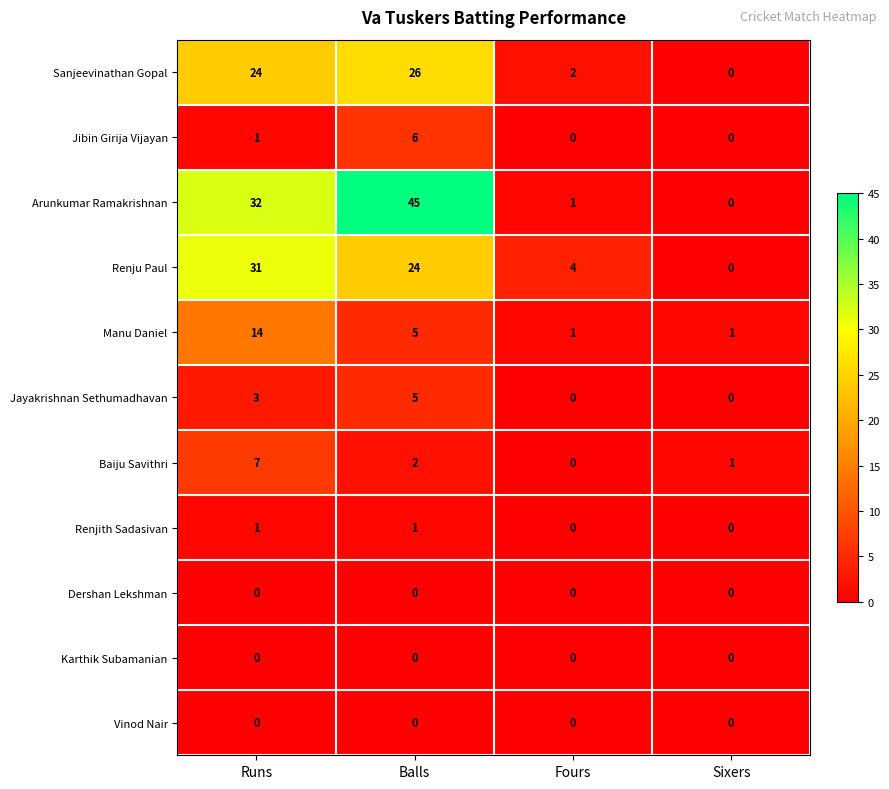

Is the value of Jibin Girija Vijayan at Runs greater than the value of Dershan Lekshman at Sixers?

Yes